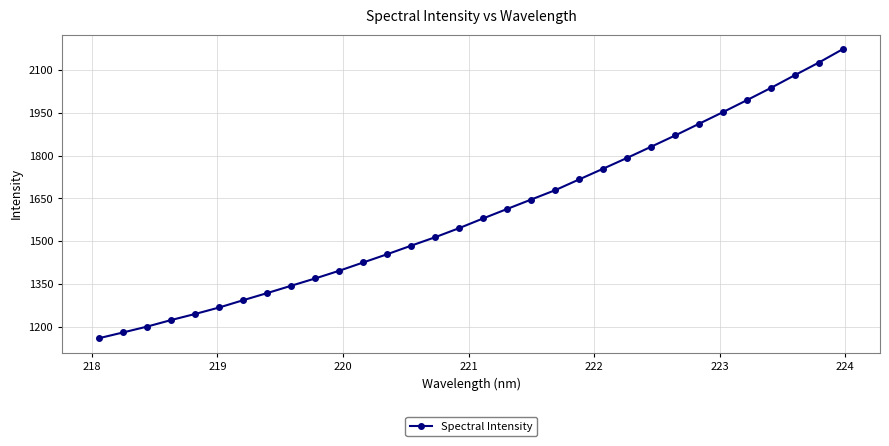

What is the maximum value shown in the chart?

2173.4